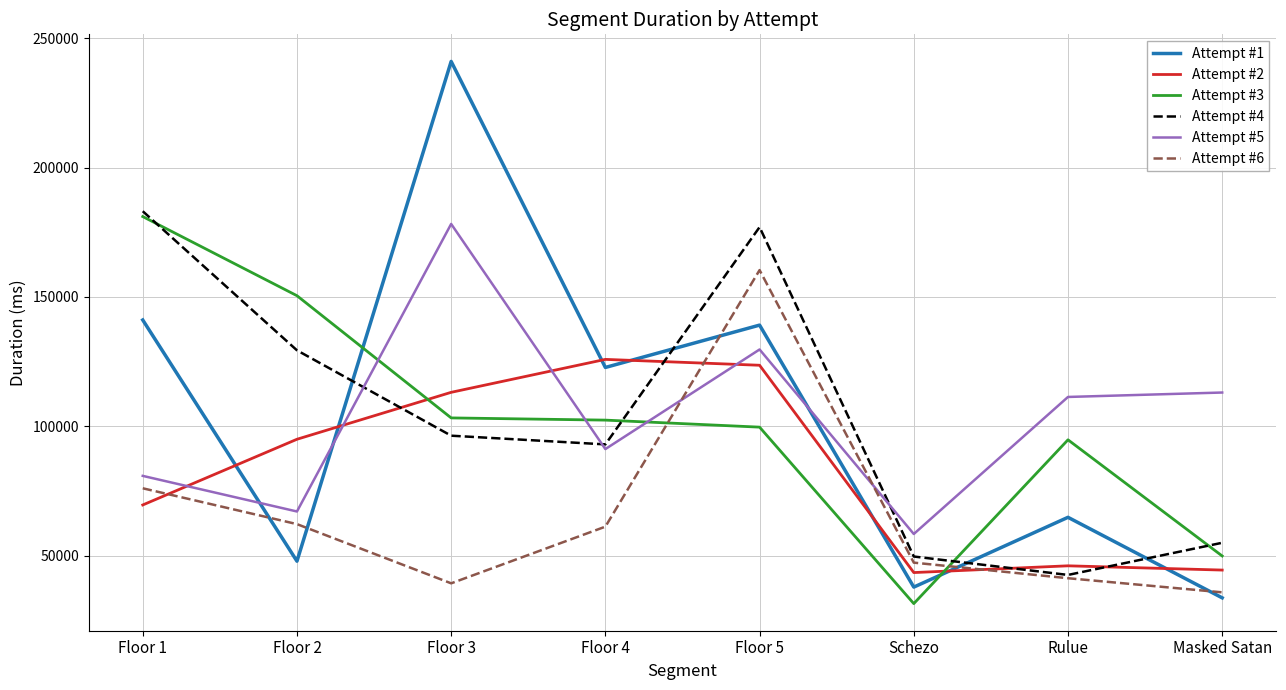

Between Floor 4 and Schezo, which series saw the biggest shift?

Attempt #1